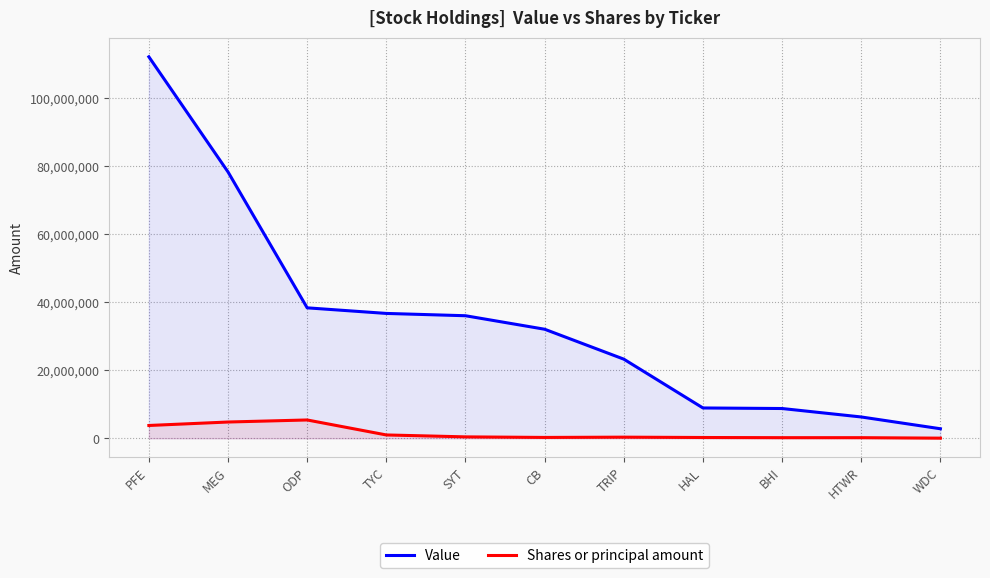

List the series in order of their overall mean, highest first.

Value, Shares or principal amount